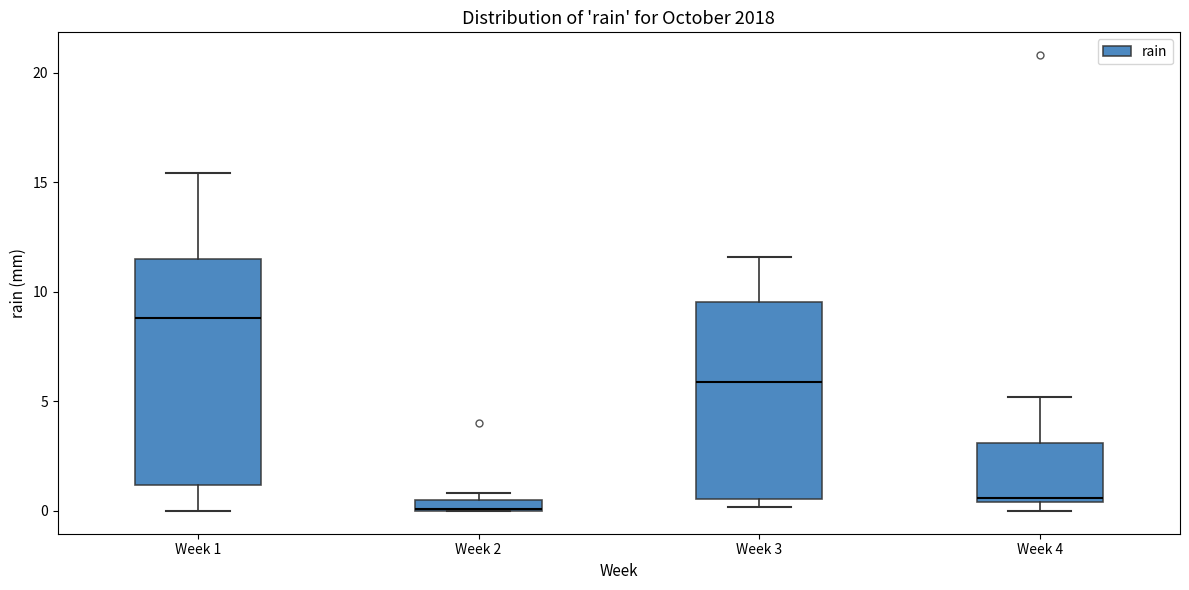

Which box's median line is the highest?

Week 1